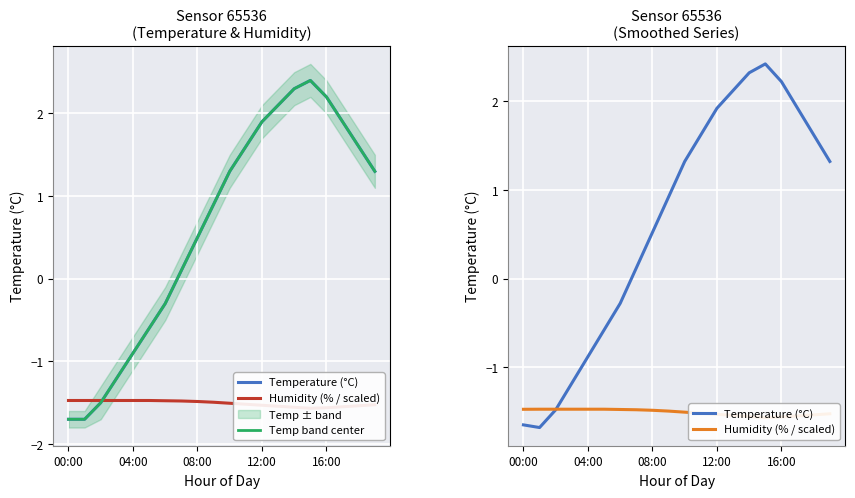

True or false: Temperature (°C) has more than 0 points higher than both neighbors.

True